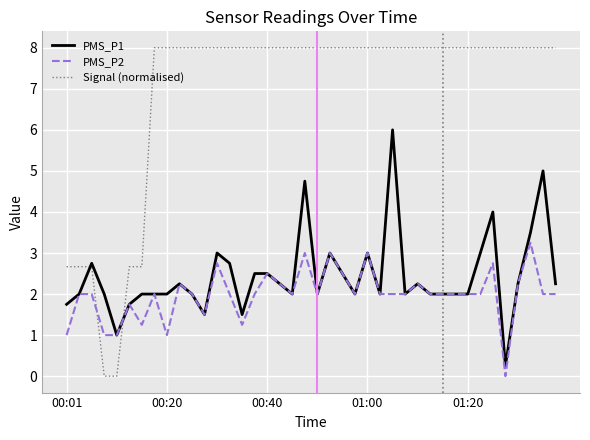

At how many categories does at least one series exceed 6?

33